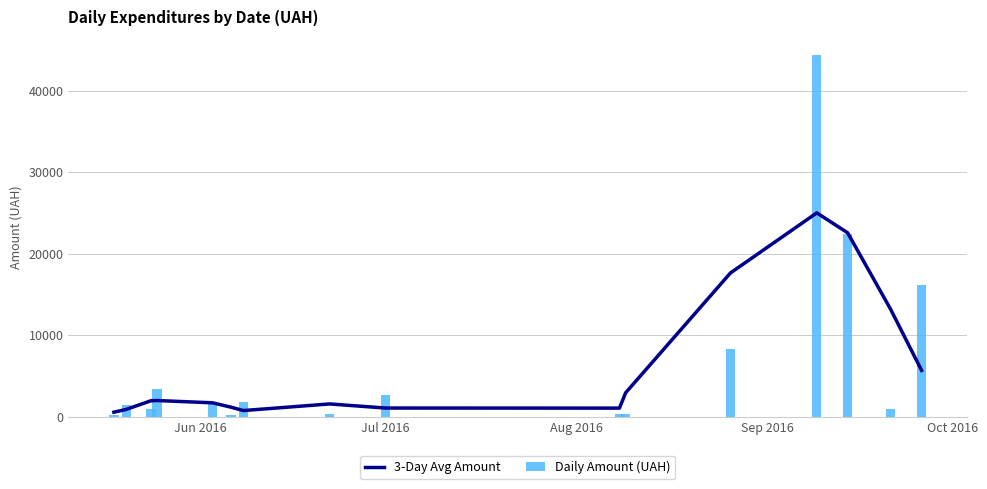

What are all the series names shown in the legend?

3-Day Avg Amount, Daily Amount (UAH)